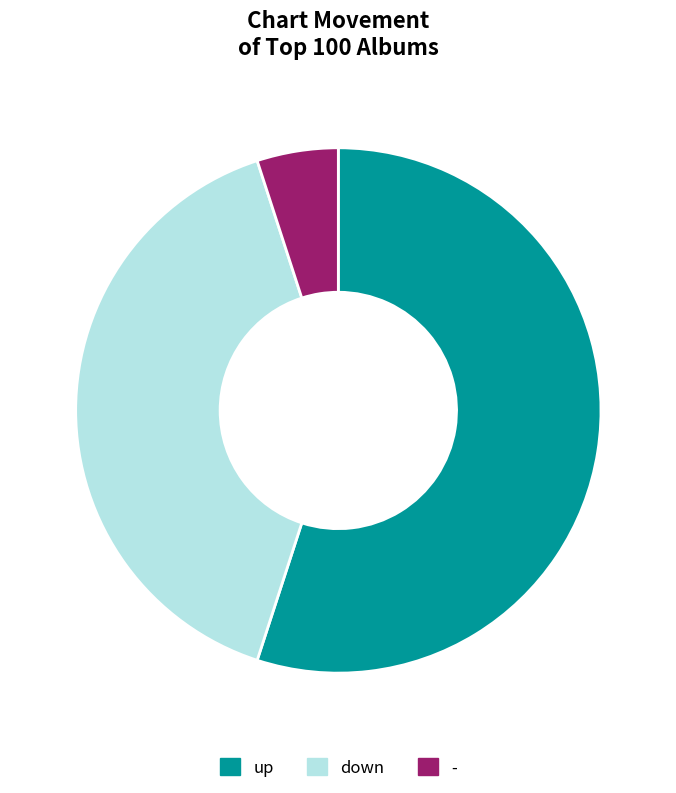

What is the largest slice in the pie chart?

up